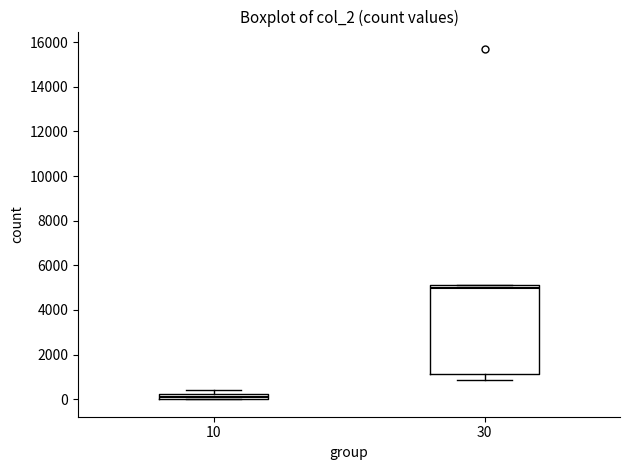

Which box is the tallest, from its lower edge to its upper edge?

30